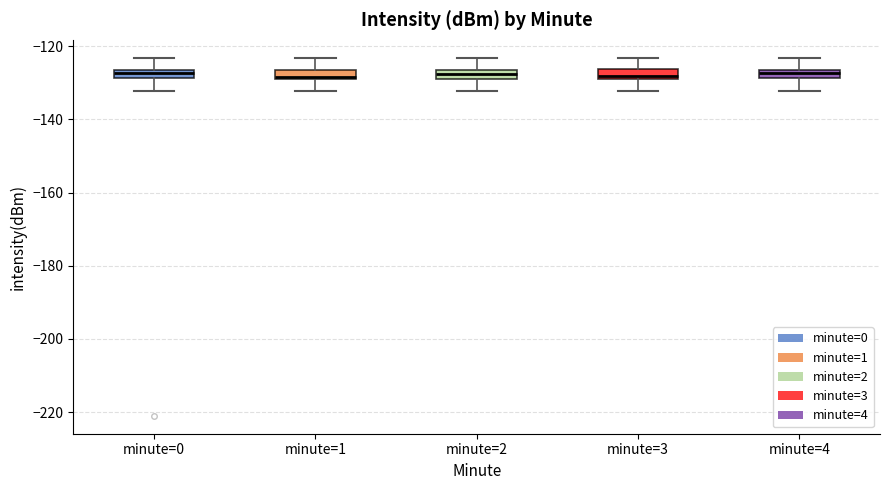

Where does the upper whisker of the box for minute=0 end on the y-axis? The values are not printed on the chart, so give them approximately, as read against the axis.

-124